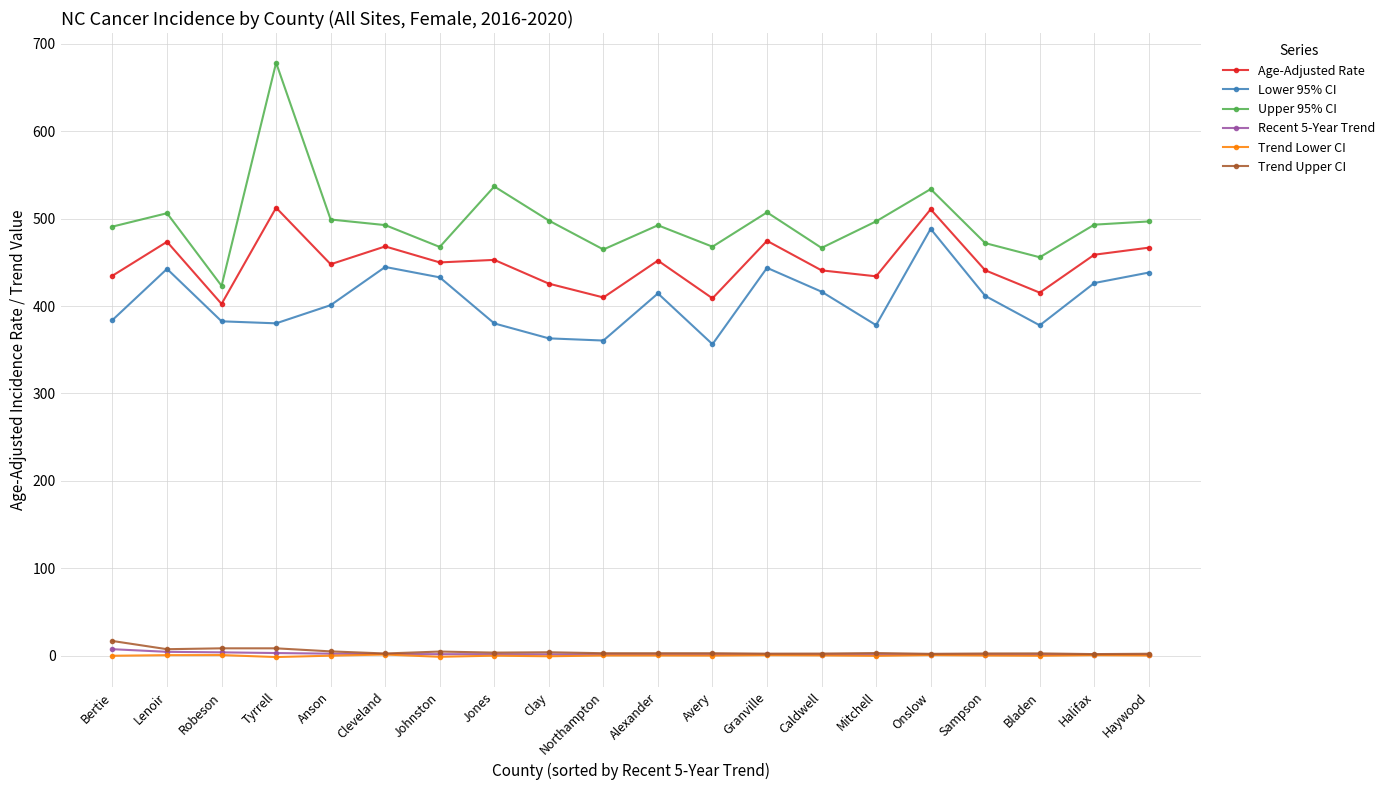

Where is Upper 95% CI nearest to the value 550?

Jones